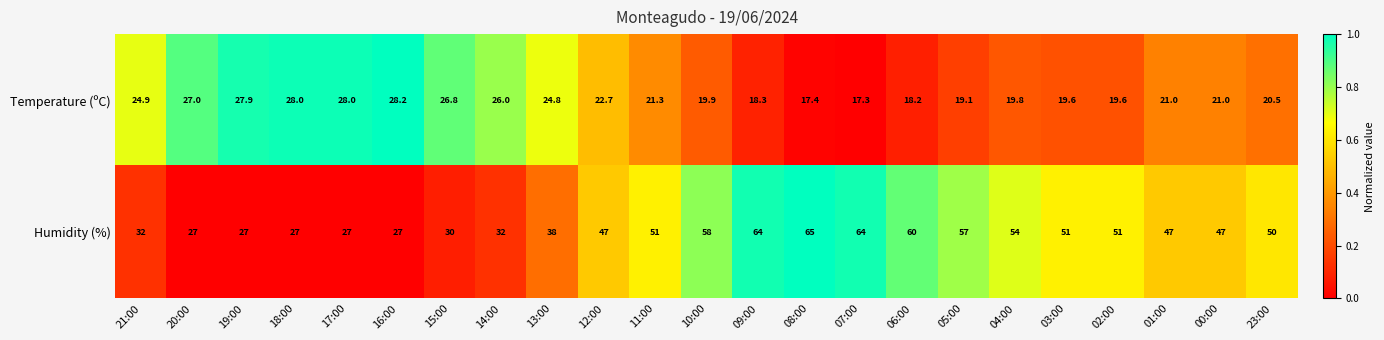

Which series has the largest total across all categories?

Humidity (%)